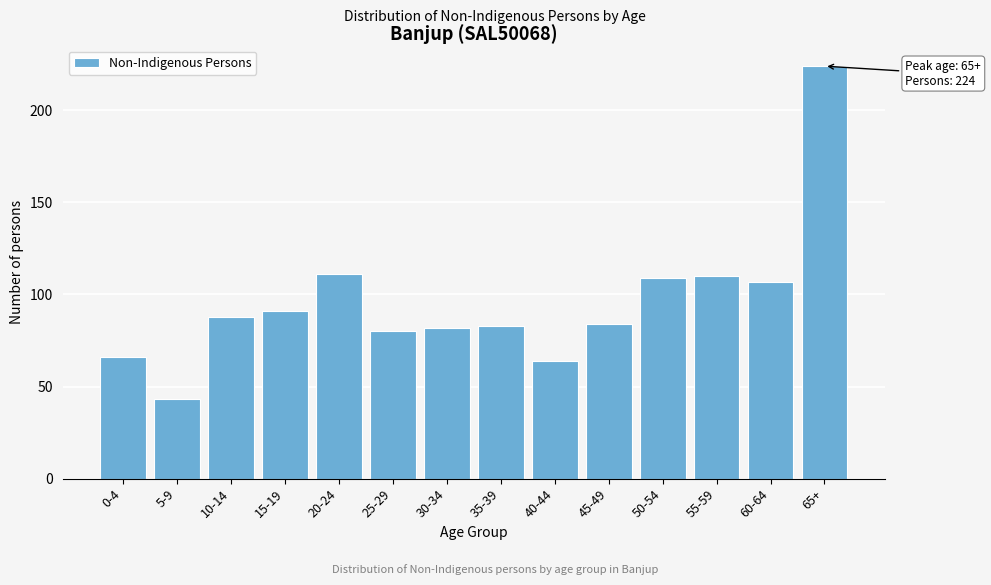

Reading left to right, what are all the values shown in this chart?

66	43	88	91	111	80	82	83	64	84	109	110	107	224